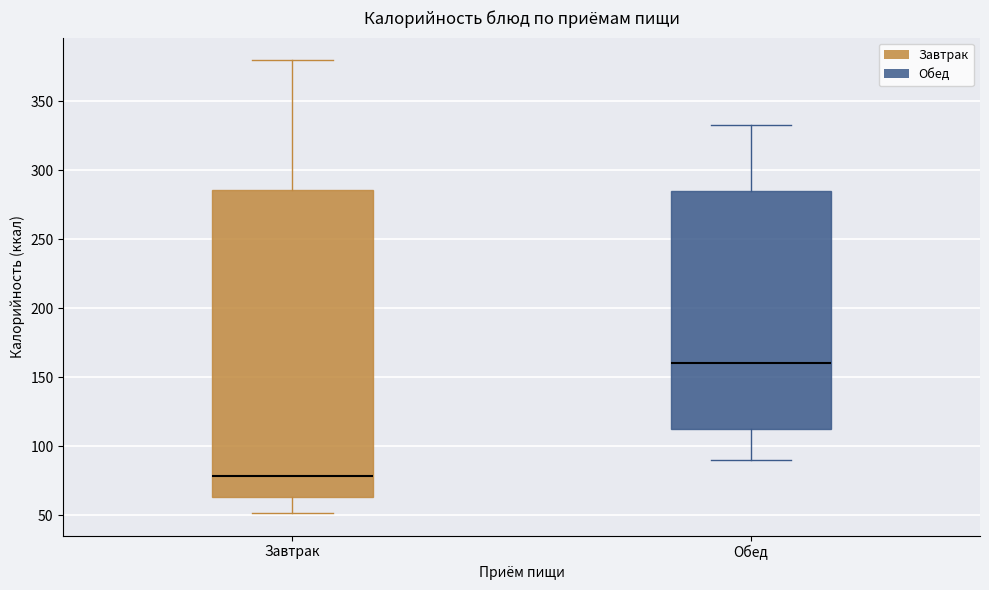

Where does the lower whisker of the box for Завтрак end on the y-axis? The values are not printed on the chart, so give them approximately, as read against the axis.

50